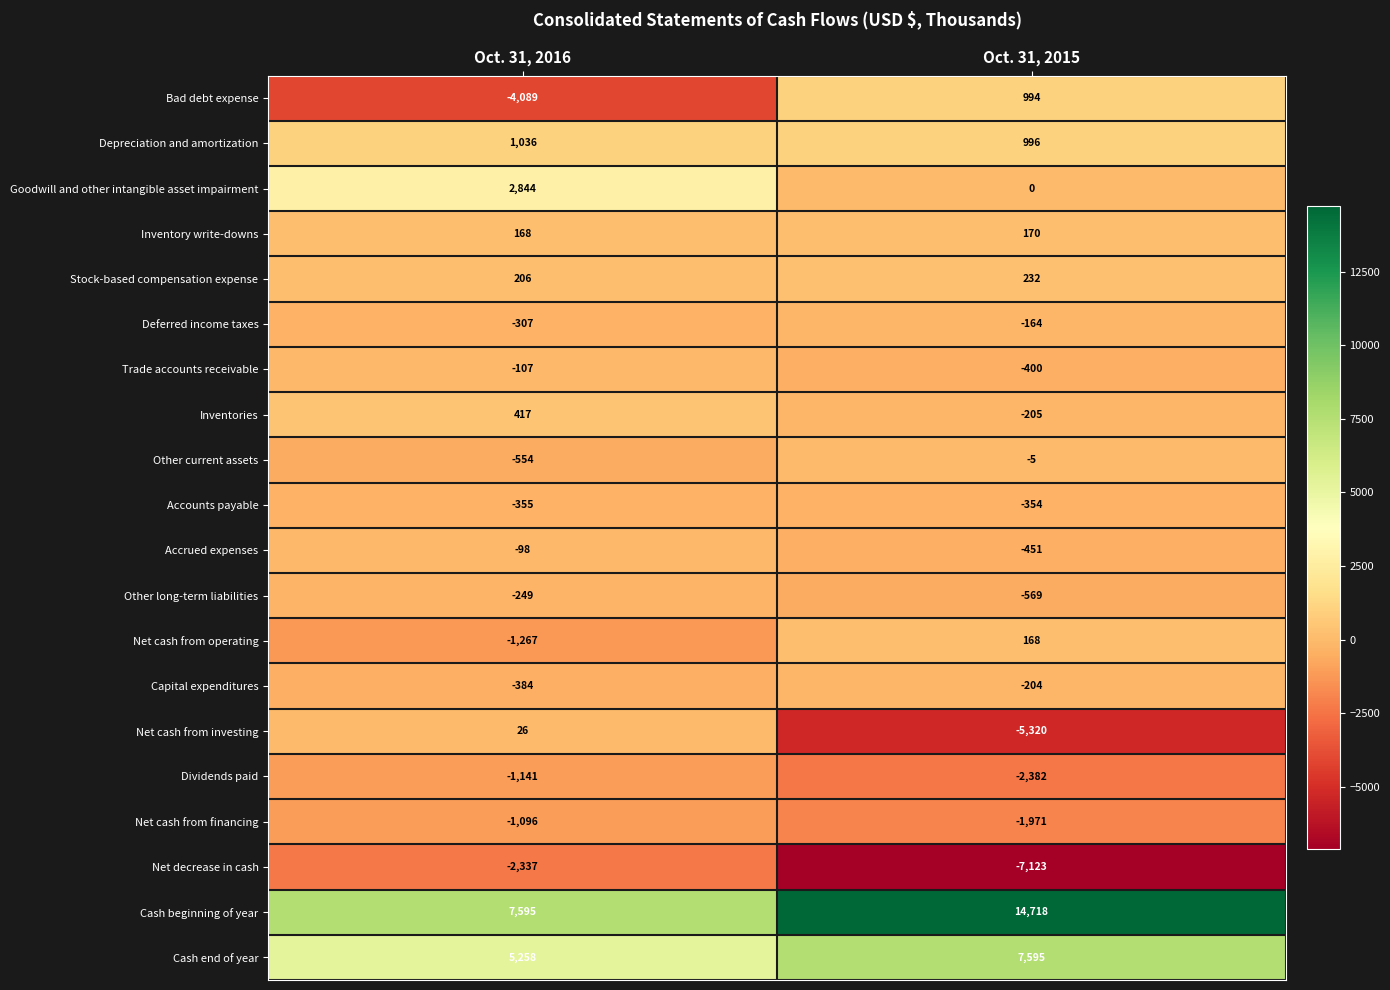

Is the value of Inventory write-downs at Oct. 31, 2015 greater than the value of Net cash from financing at Oct. 31, 2016?

Yes